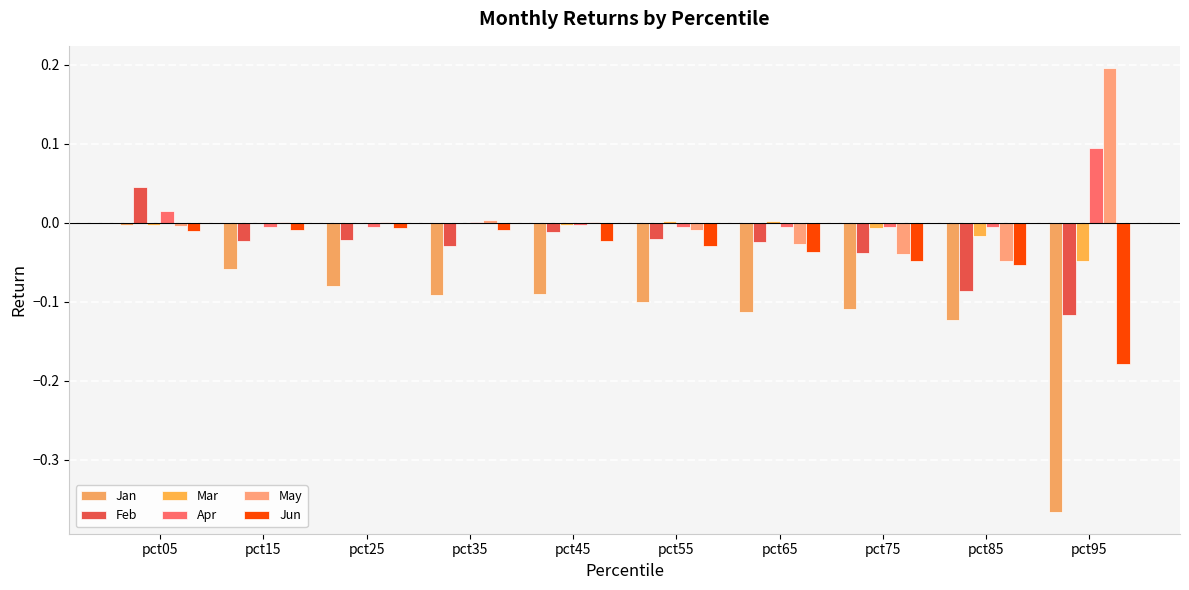

At how many categories does at least one series exceed 0?

8